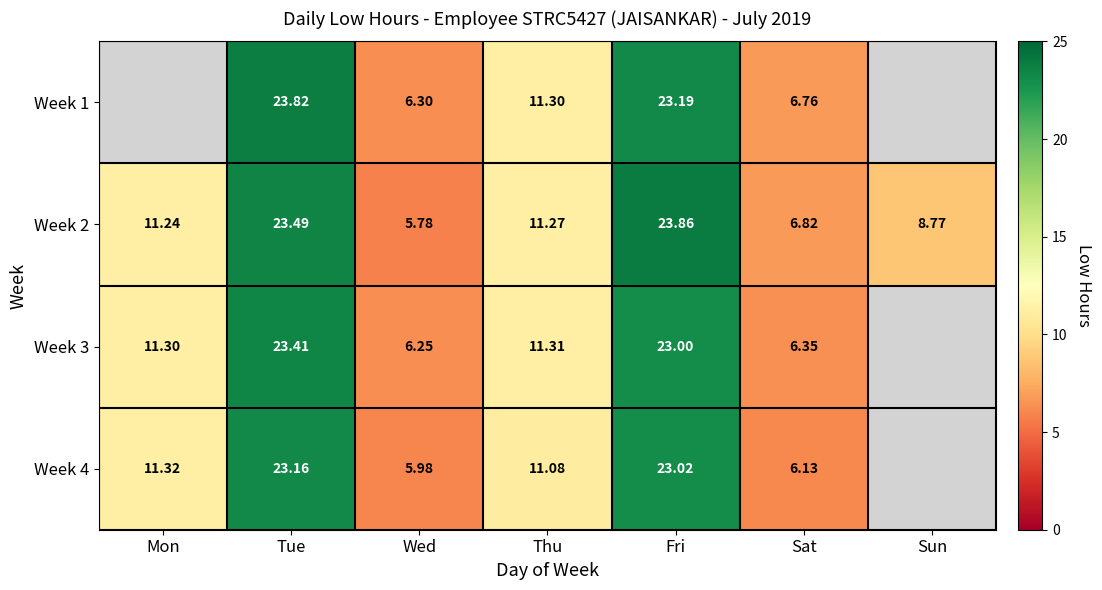

Is the value of Week 4 at Thu greater than the value of Week 3 at Wed?

Yes